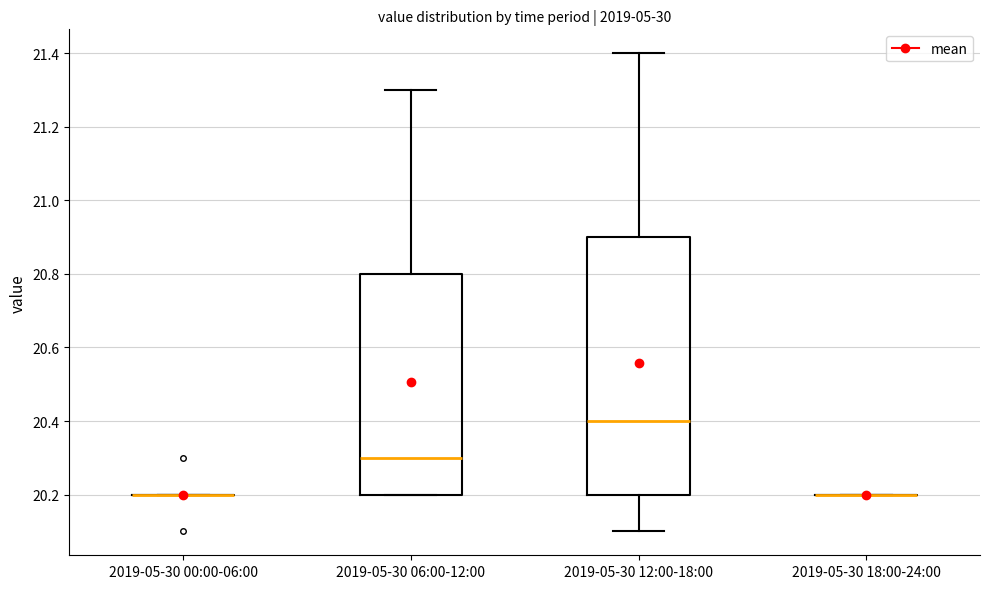

Where does the median line of the box for 2019-05-30 06:00-12:00 sit on the y-axis? The values are not printed on the chart, so give them approximately, as read against the axis.

20.3